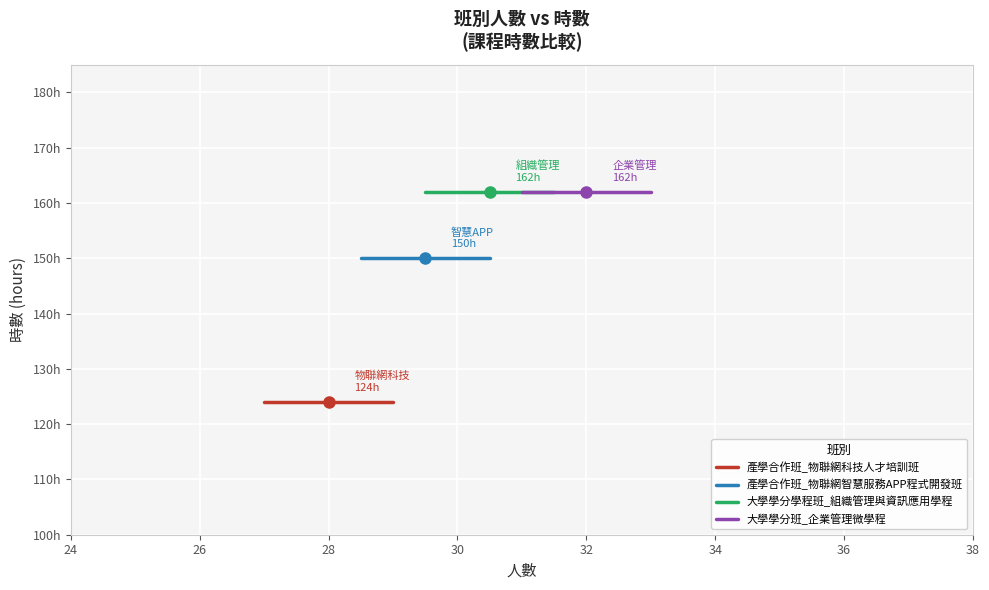

What is the value of the 大學學分學程班_組織管理與資訊應用學程 point at the 1st from the left?

162